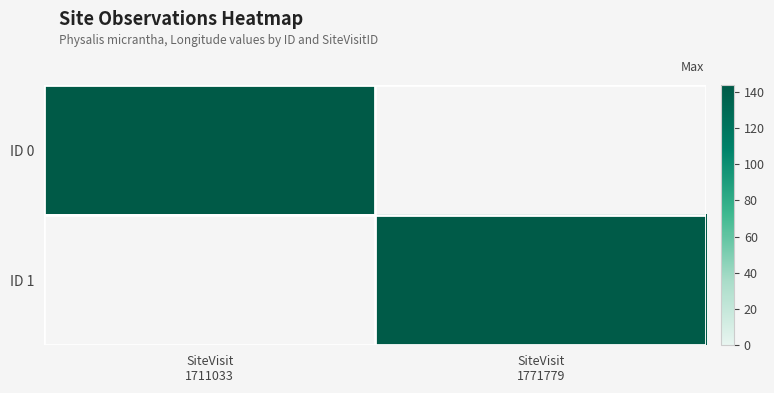

Reading left to right, transcribe all the data shown in this chart.

ID 0: SiteVisit
1711033=143.7	SiteVisit
1771779=0.0
ID 1: SiteVisit
1711033=0.0	SiteVisit
1771779=142.2